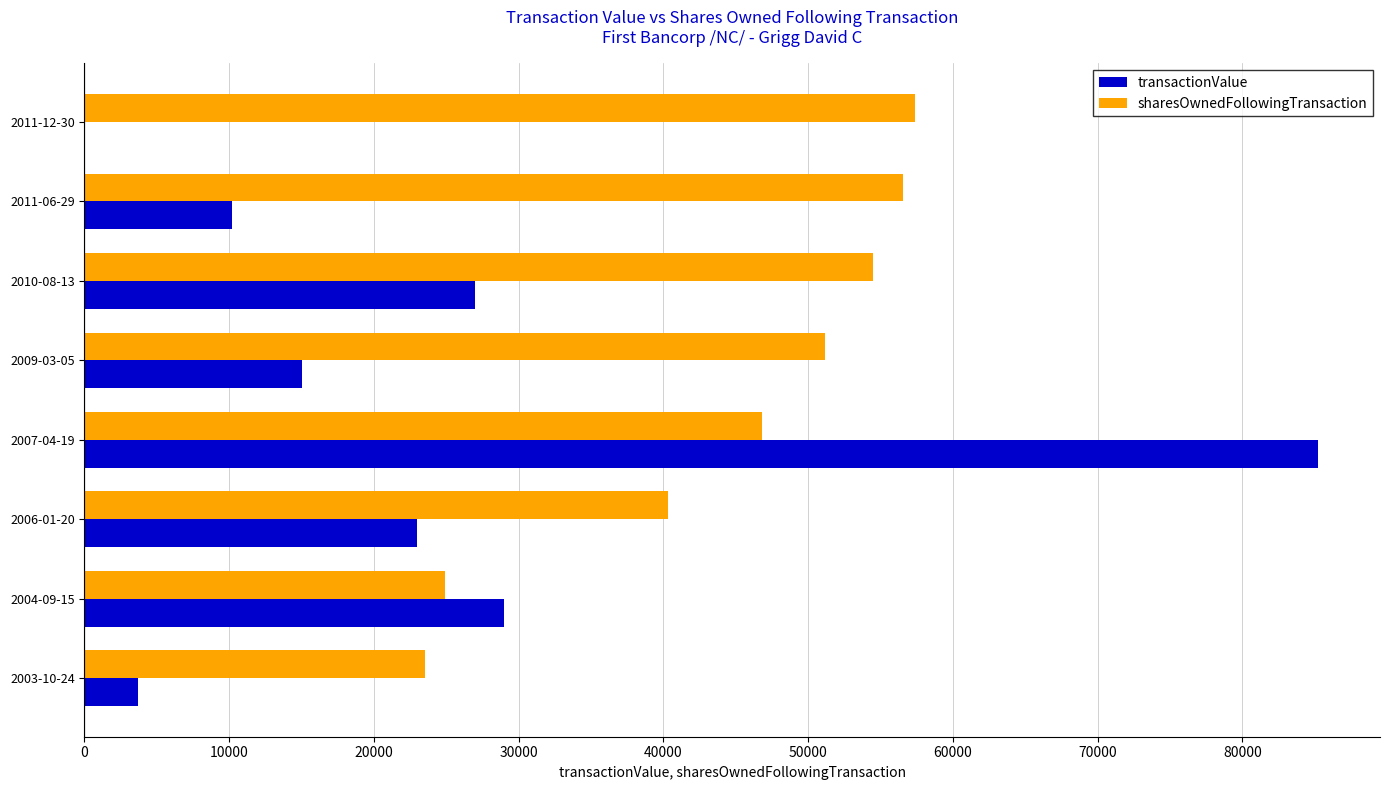

How many positive values does the transactionValue series have?

7